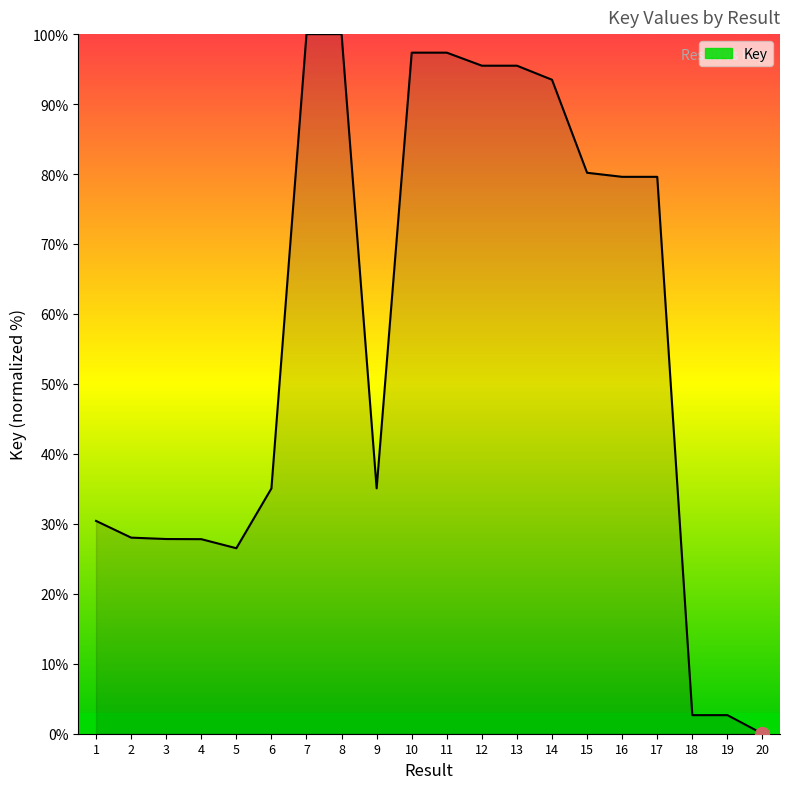

At which category does the chart reach its minimum across all series?

20